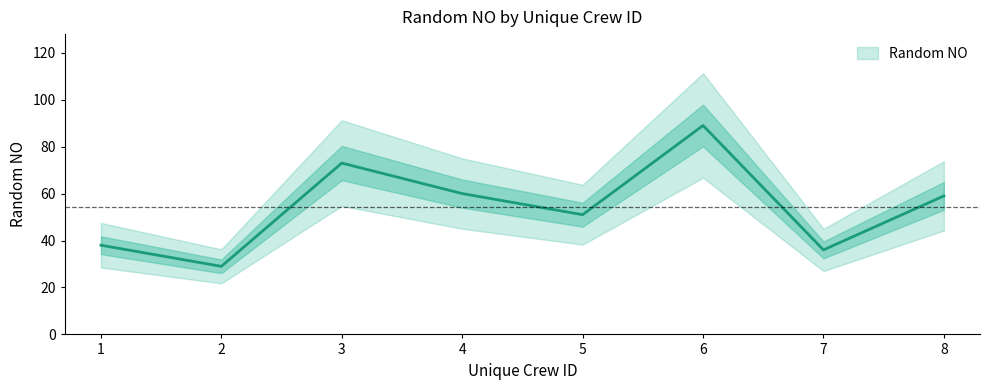

The chart shows a value of 59 at 8. True or false?

True